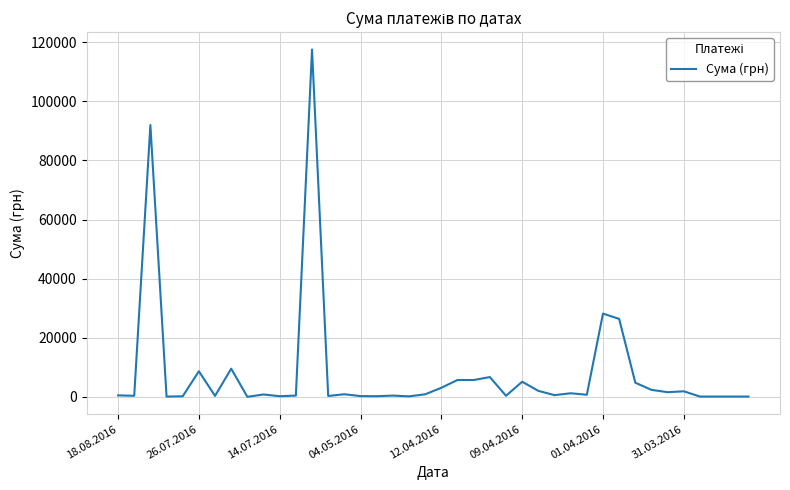

What is the maximum value shown in the chart?

117568.8